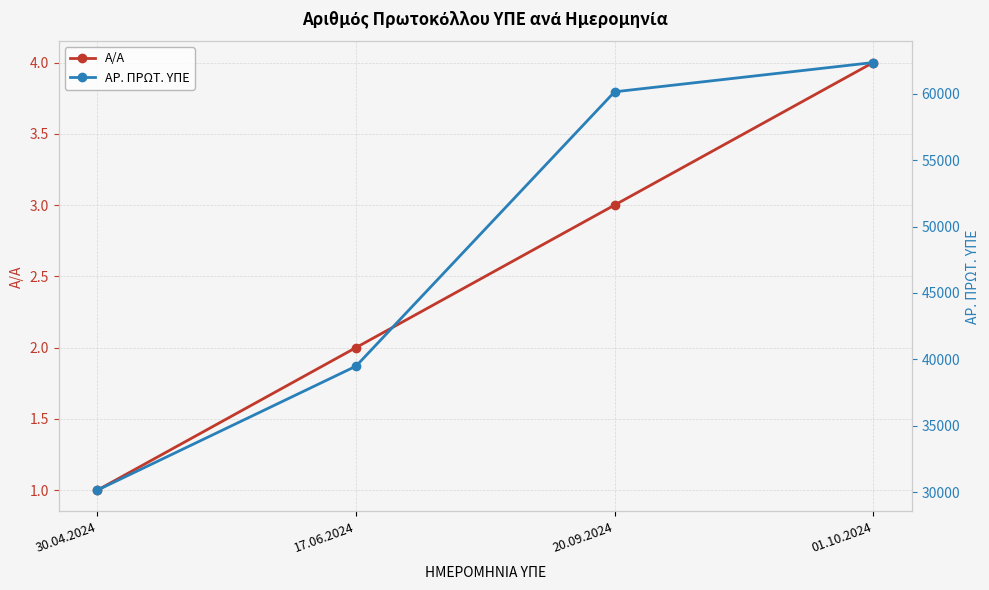

What is the lowest value of the ΑΡ. ΠΡΩΤ. ΥΠΕ series?

30171